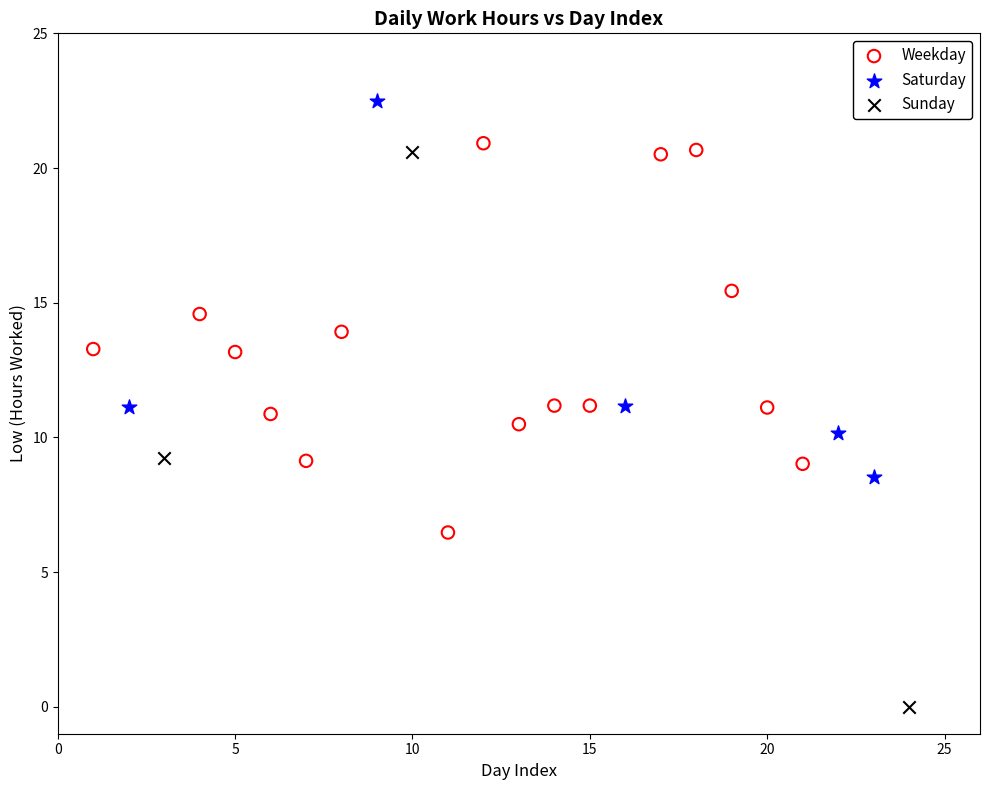

What are all the series names shown in the legend?

Weekday, Saturday, Sunday